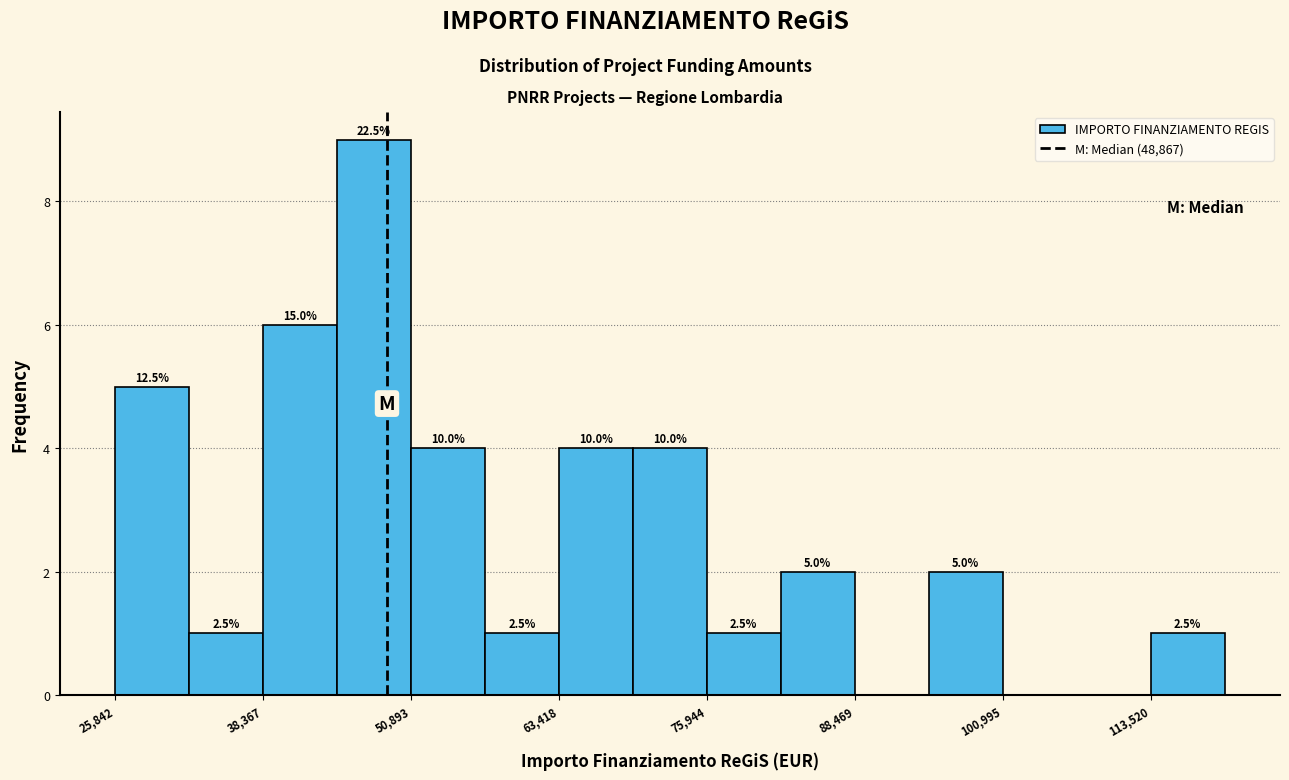

Around what value on the x-axis is the tallest bar? Give the approximate position of its centre, as read against the axis.

48000